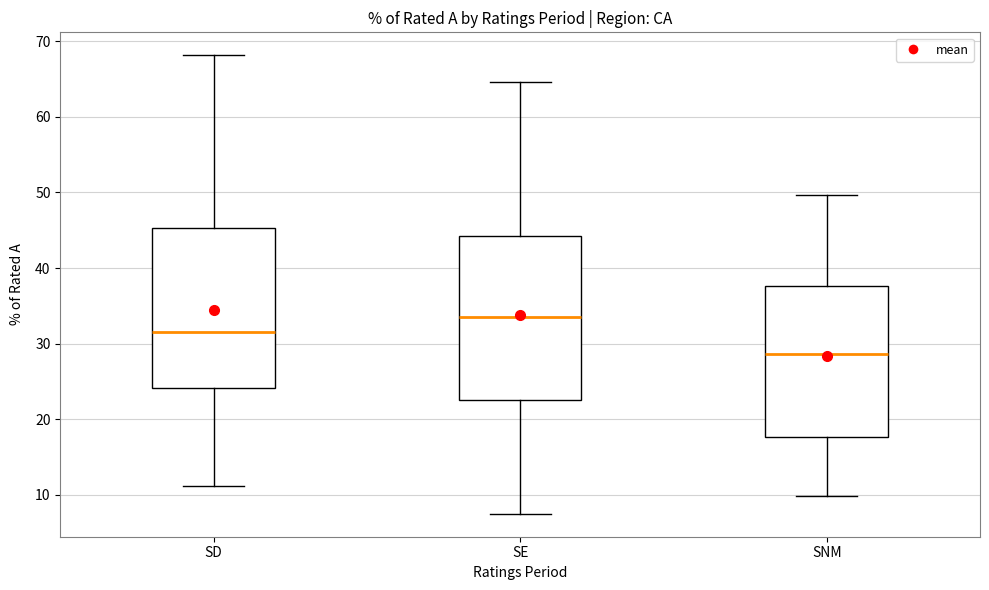

Where is the upper edge of the box for SNM on the y-axis? The values are not printed on the chart, so give them approximately, as read against the axis.

38